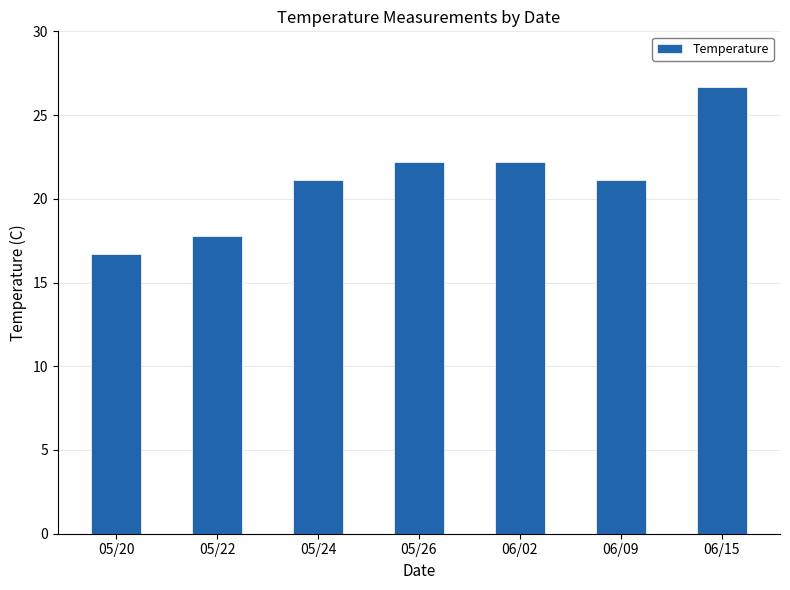

Which has a higher value, 06/15 or 05/24?

06/15